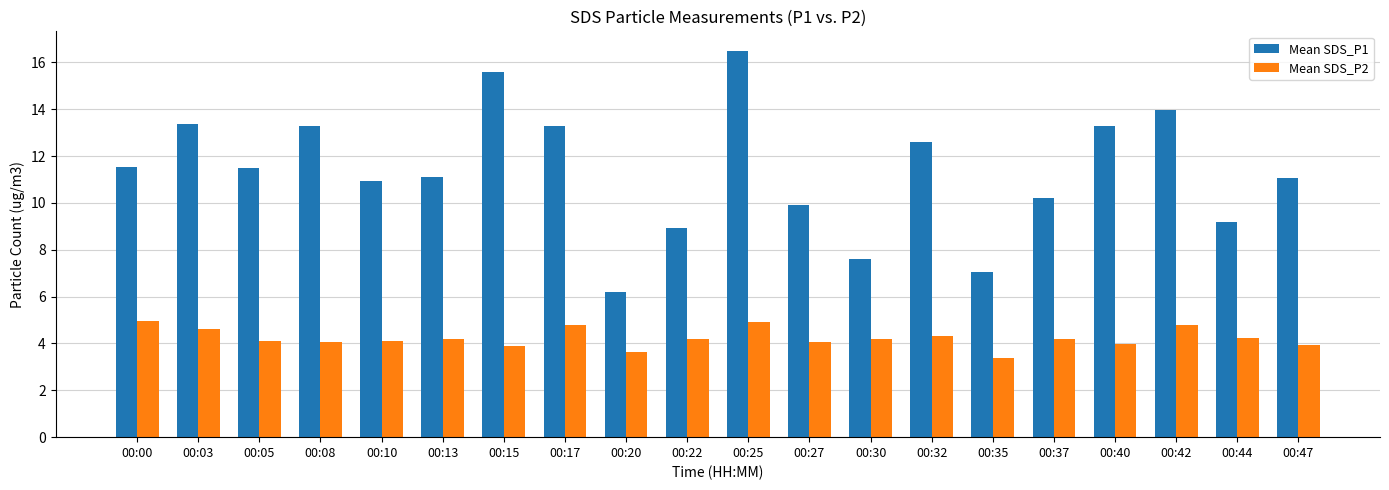

At which category is the sum across all series the highest?

00:25